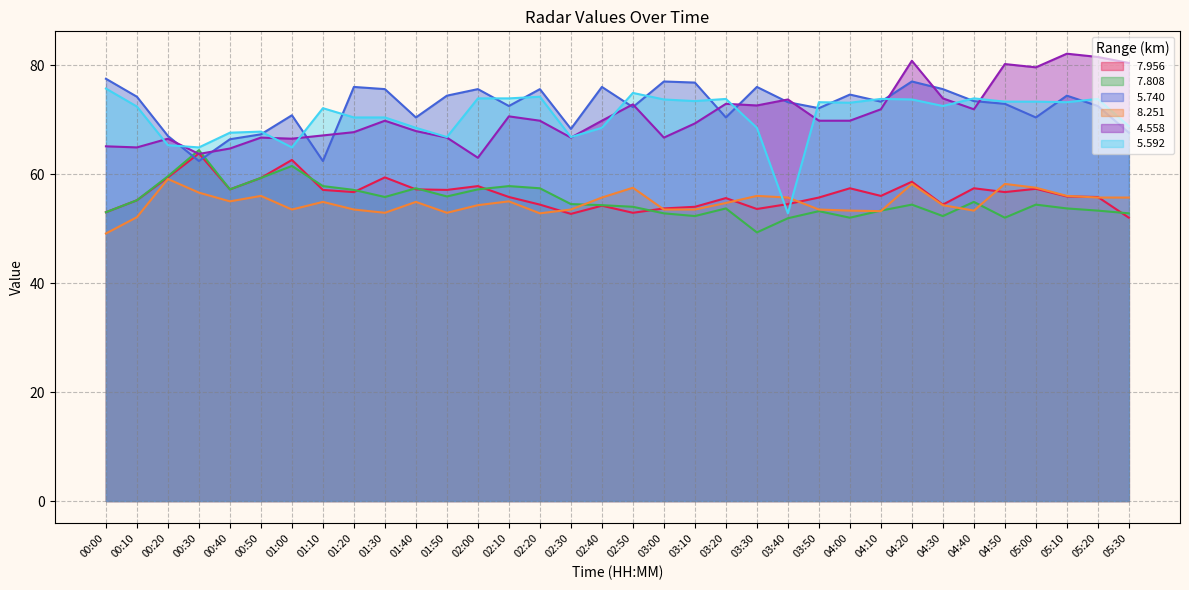

What is the smallest value displayed?

49.1